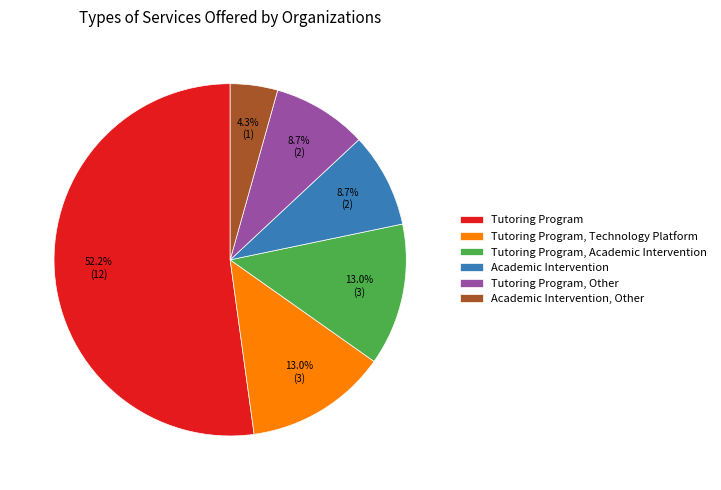

To the nearest percent, what is the combined percentage of Tutoring Program, Other and Academic Intervention?

17%